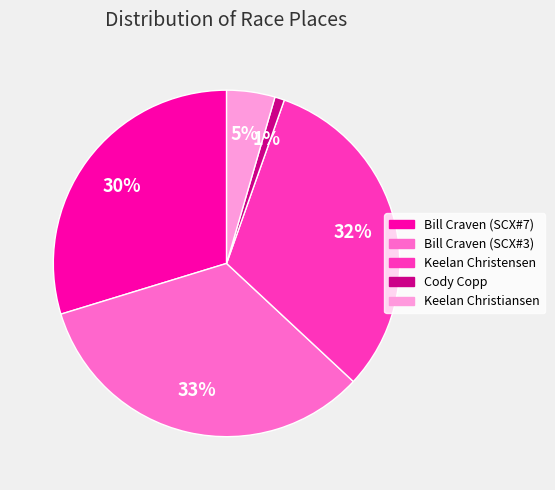

Which slice is the smallest?

Cody Copp